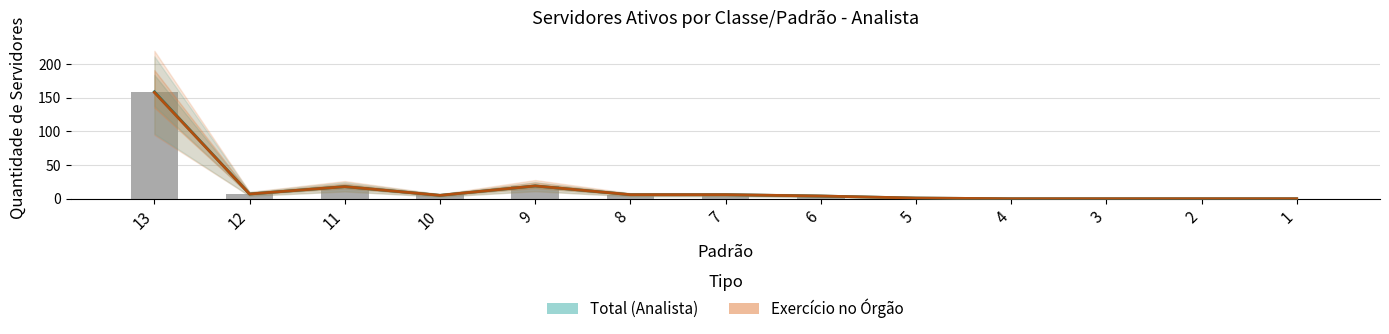

What is the difference between the Total values at 12 and 7?

1